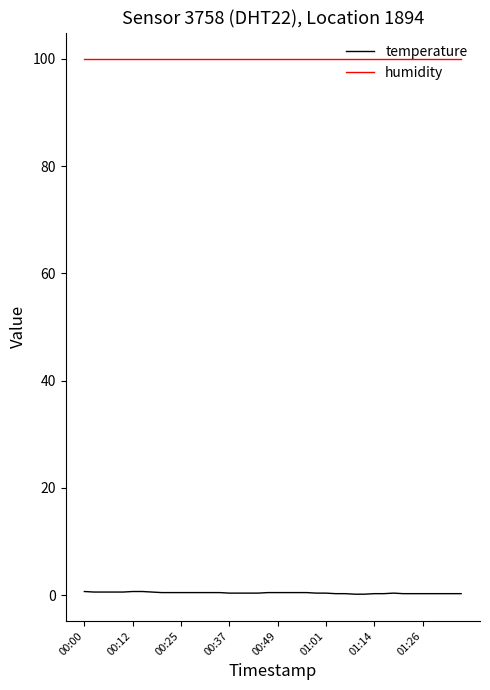

True or false: temperature and humidity intersect in this chart.

False